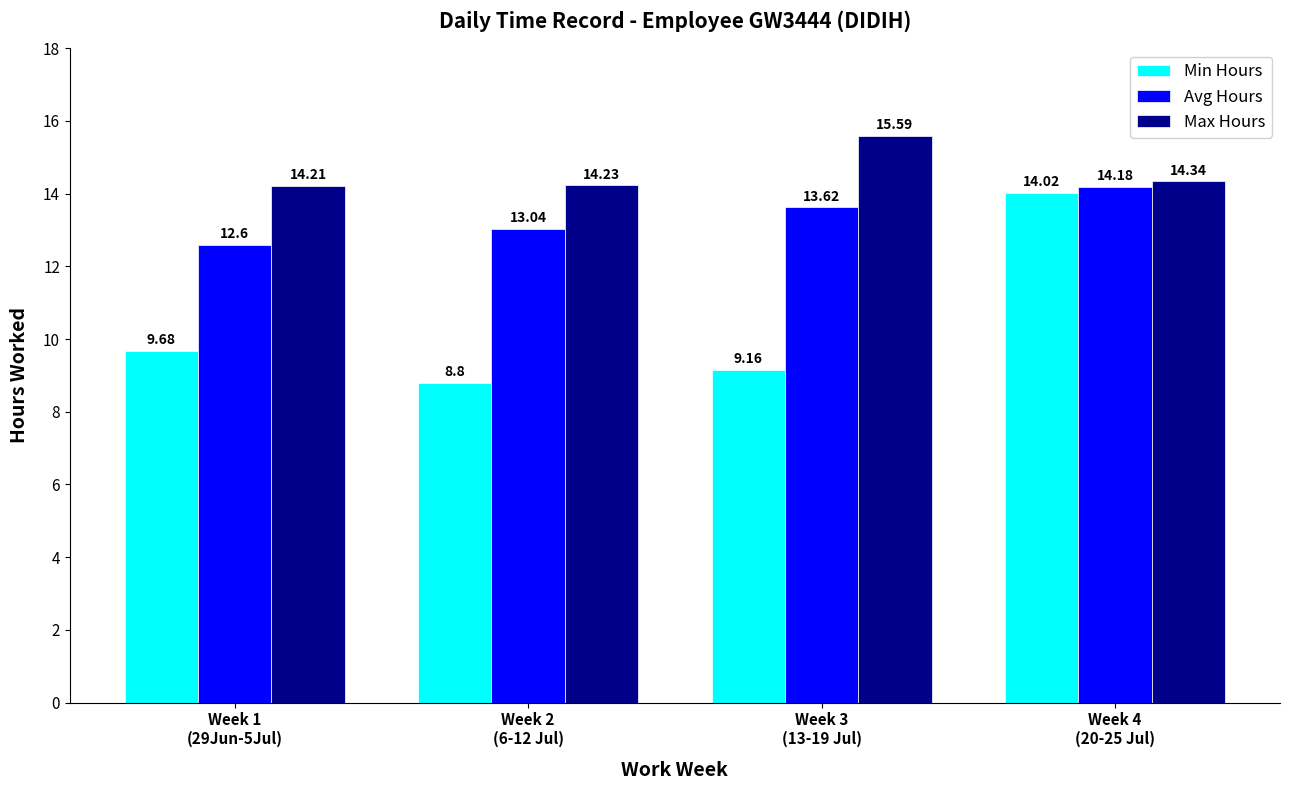

List the series in order of their overall mean, lowest first.

Min Hours, Avg Hours, Max Hours